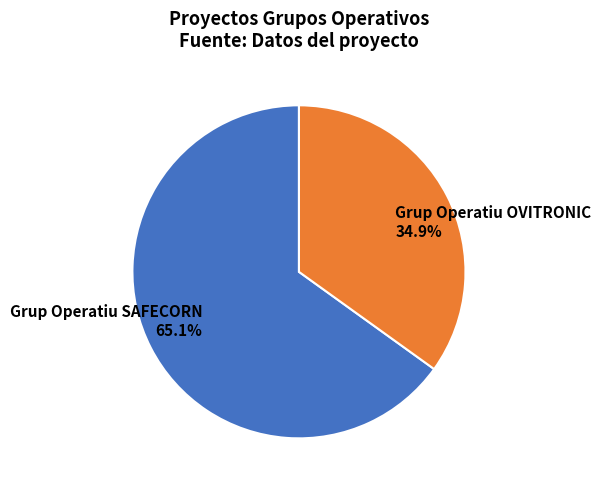

Does Grup Operatiu SAFECORN account for over 50% of the chart?

Yes